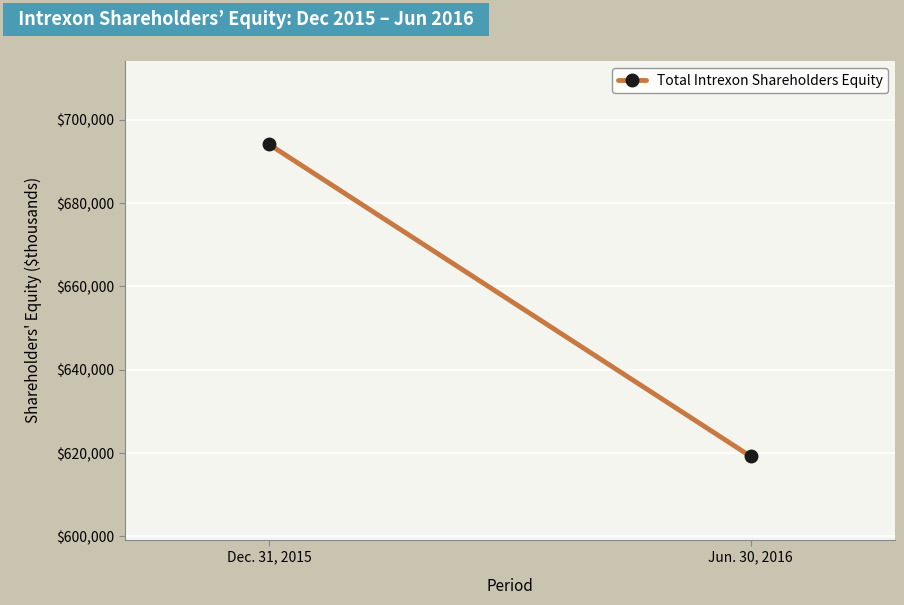

How many data points does each series have?

2